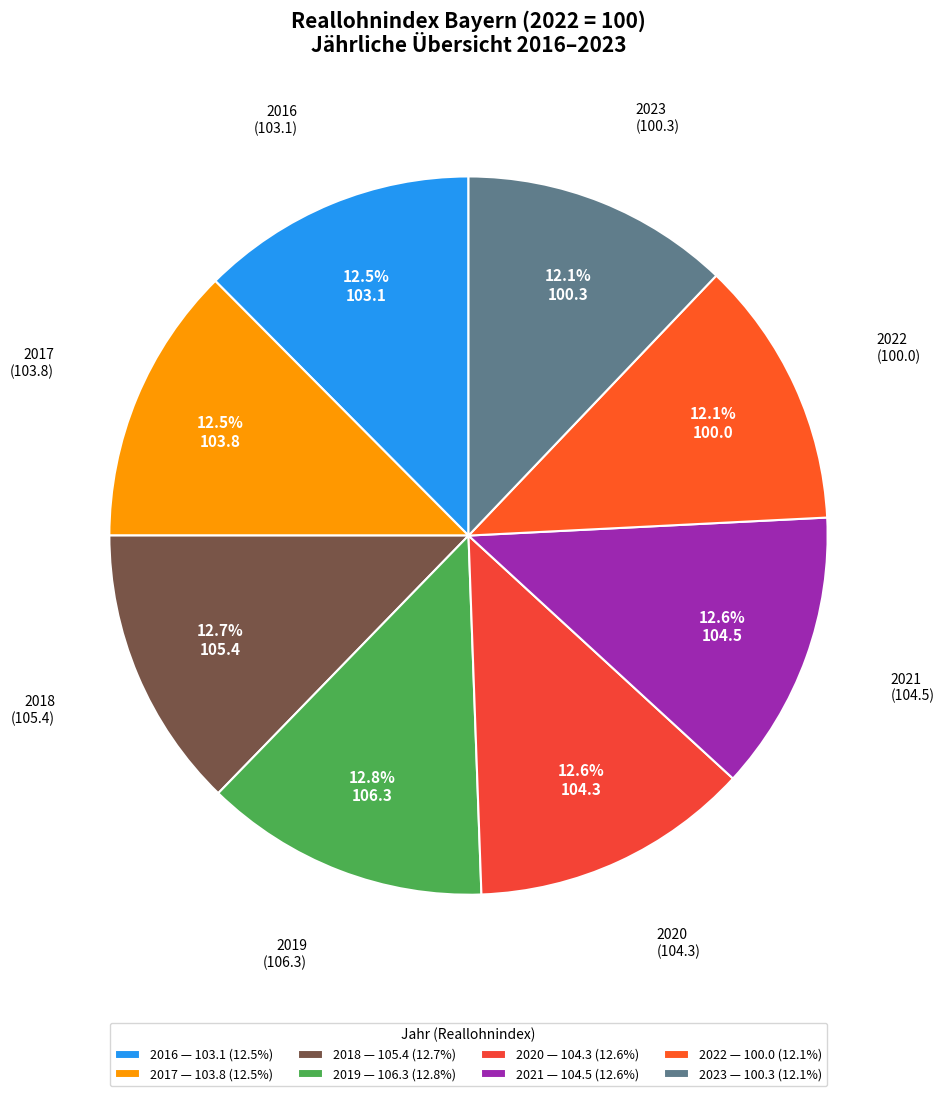

To the nearest percent, what is the average slice percentage?

12%